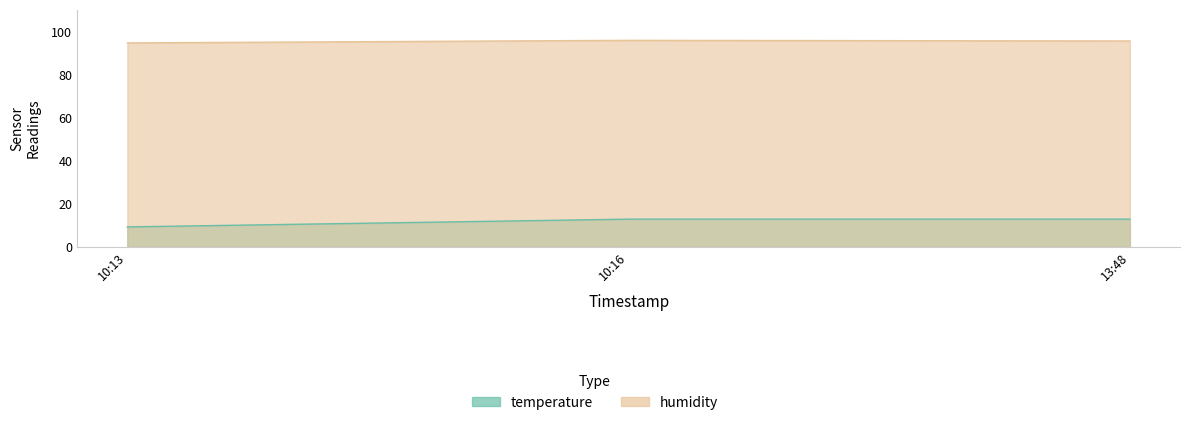

What is the value of the humidity point at the 3rd from the left?

95.6